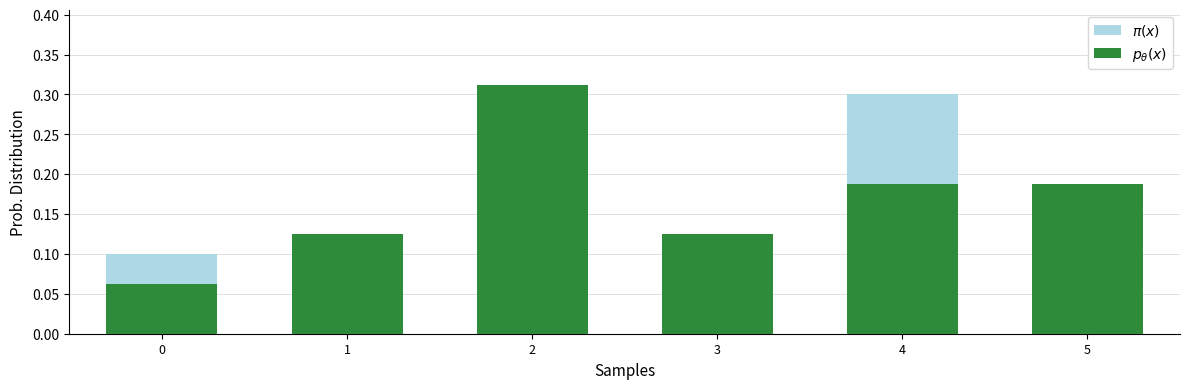

Which label corresponds to the largest value in the chart?

2